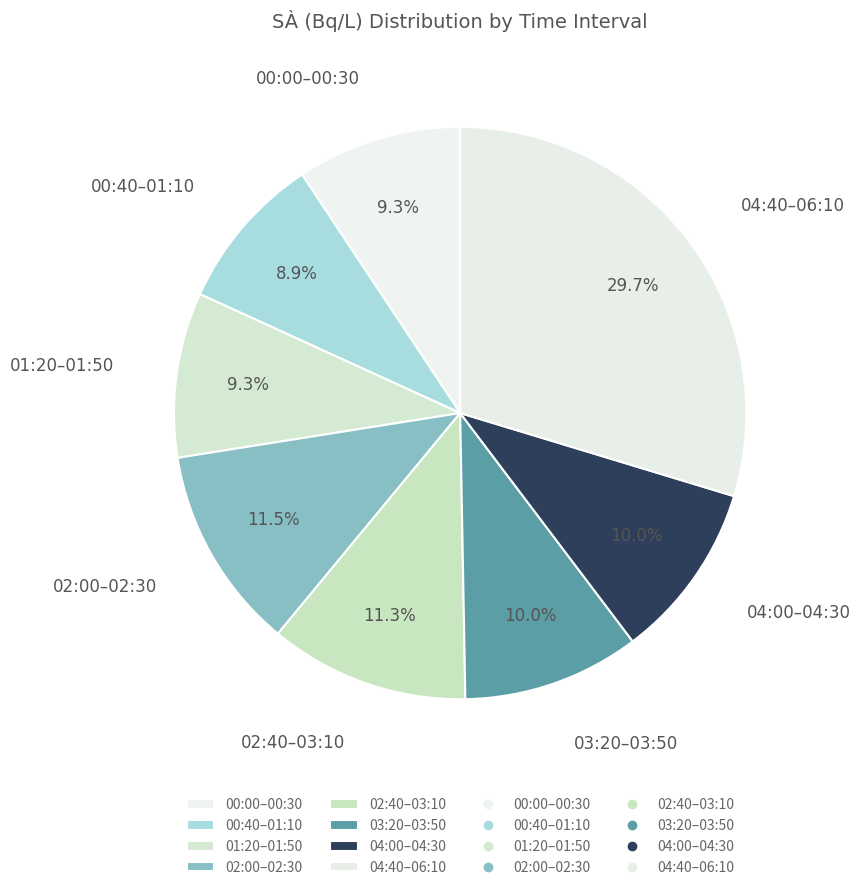

Which category has the biggest portion of the pie?

04:40–06:10